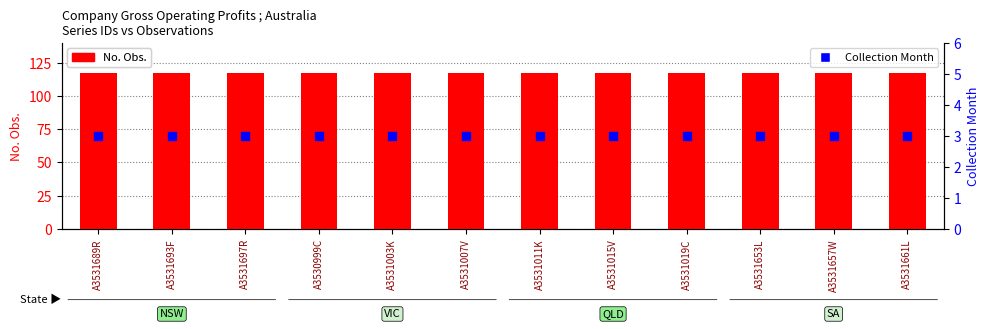

What is the total value across all series at A3531693F?

120